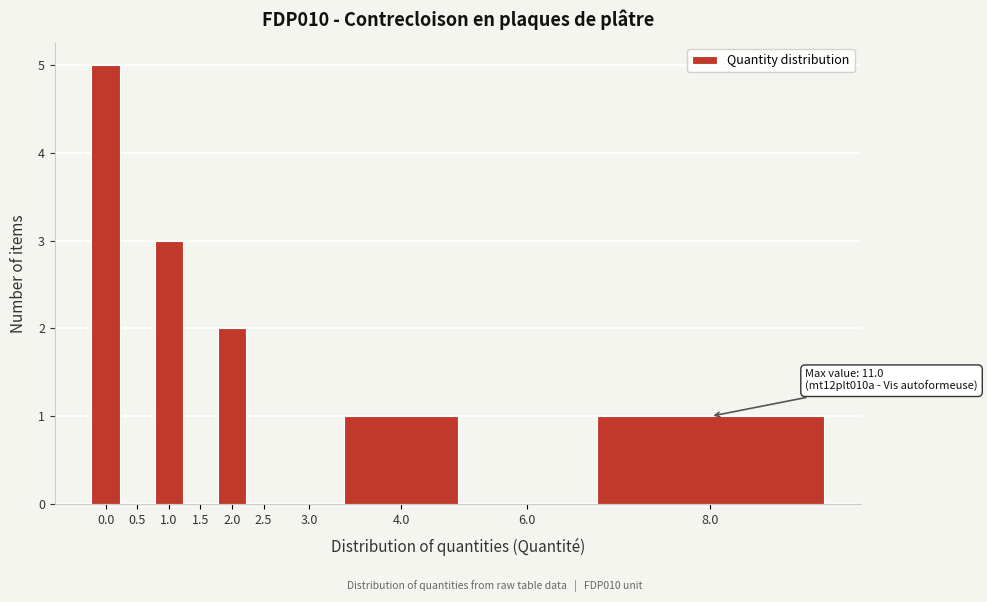

Reading left to right, list all the values displayed in this chart.

0.0=5	0.5=0	1.0=3	1.5=0	2.0=2	2.5=0	3.0=0	4.0=1	6.0=0	8.0=1